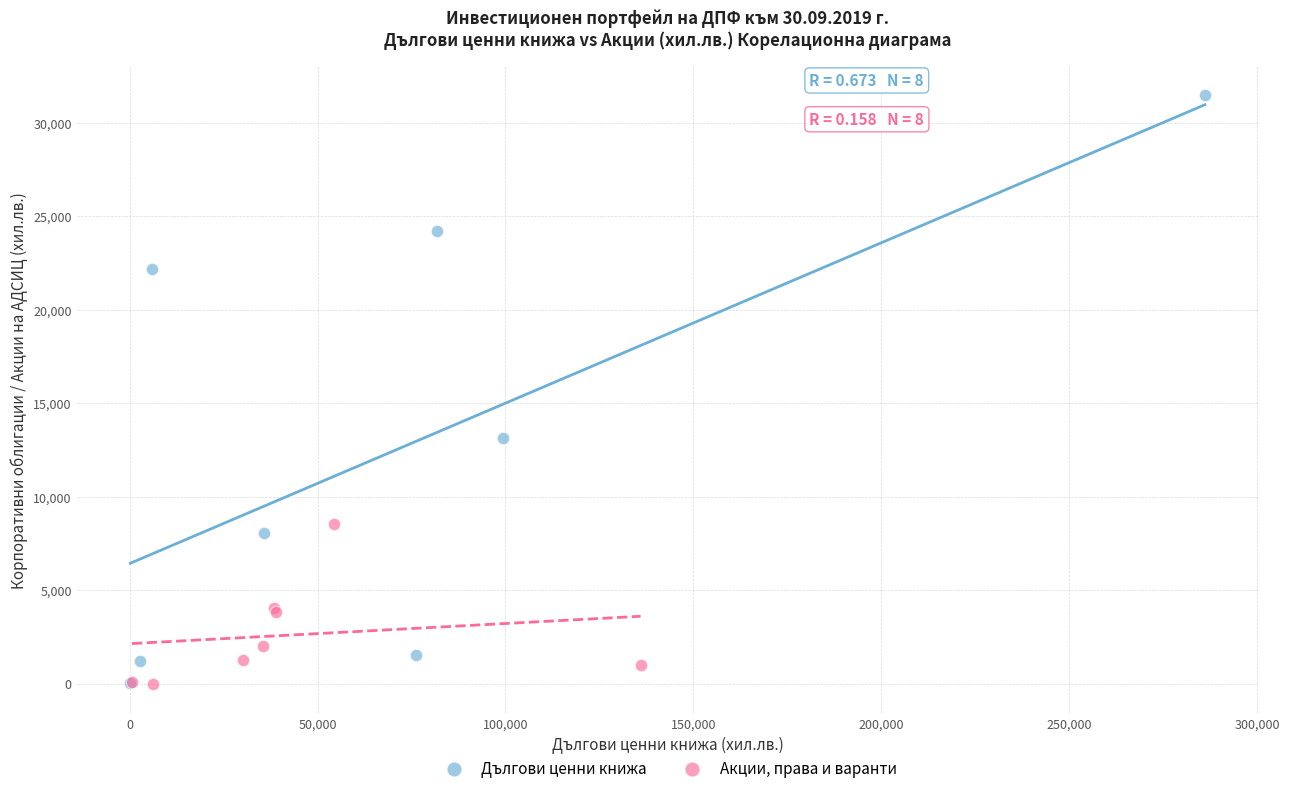

Which series contains the highest Y value?

Дългови ценни книжа